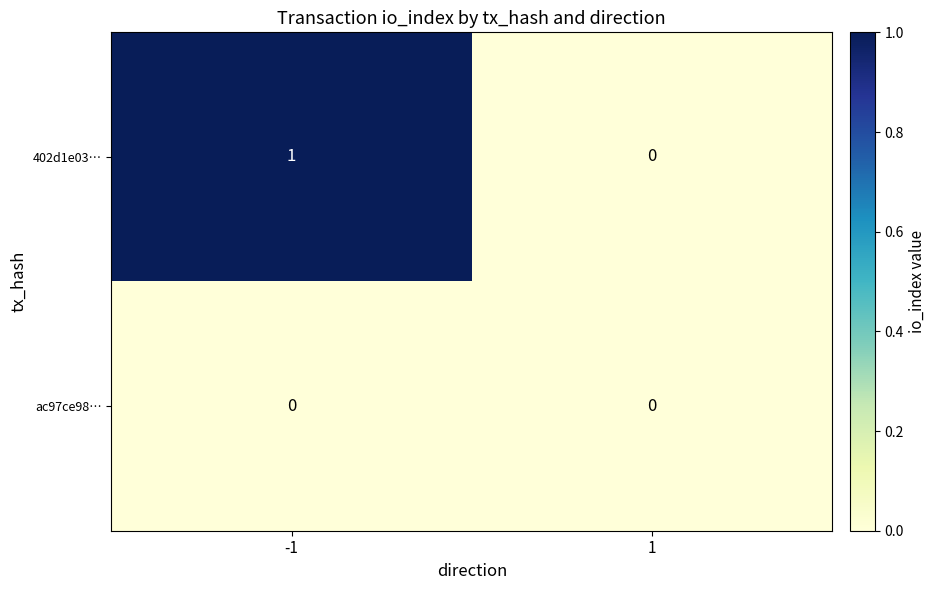

Which series has the largest range (max minus min)?

402d1e03…